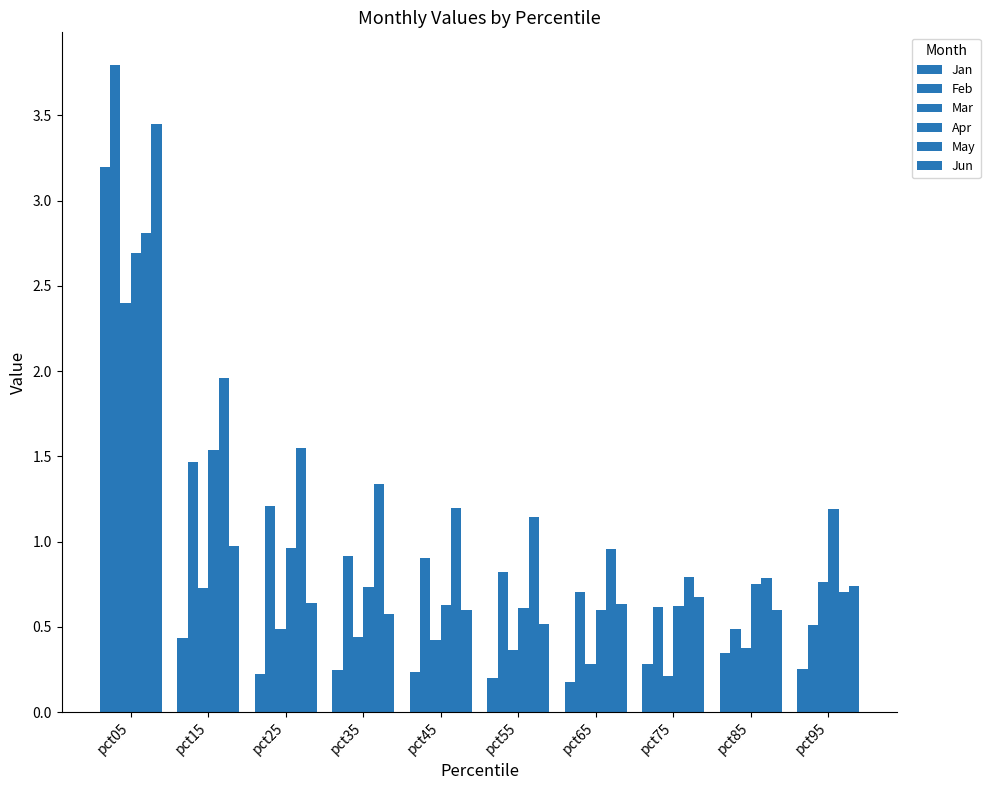

What is the value of the Mar bar at the 9th from the left?

0.4